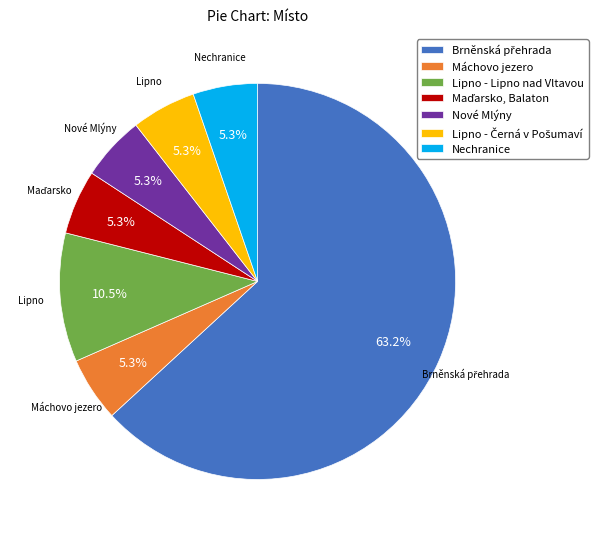

Is there a majority slice in this chart?

Yes